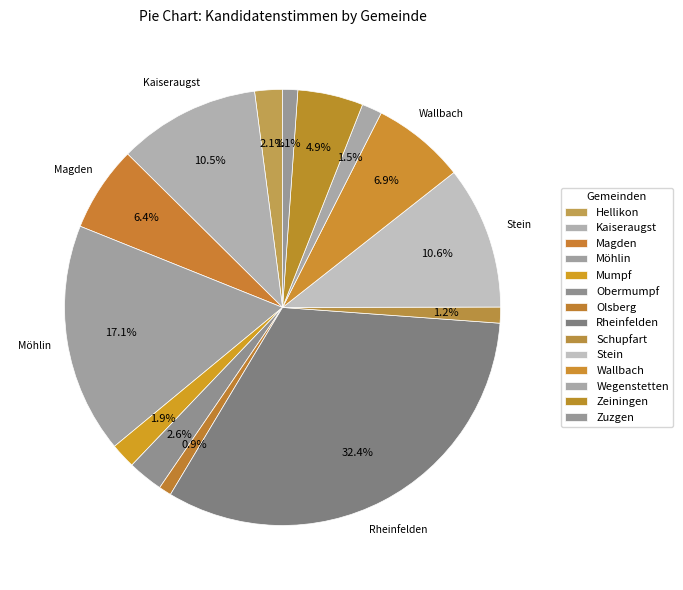

Is it true that Olsberg is 1% of the pie?

True